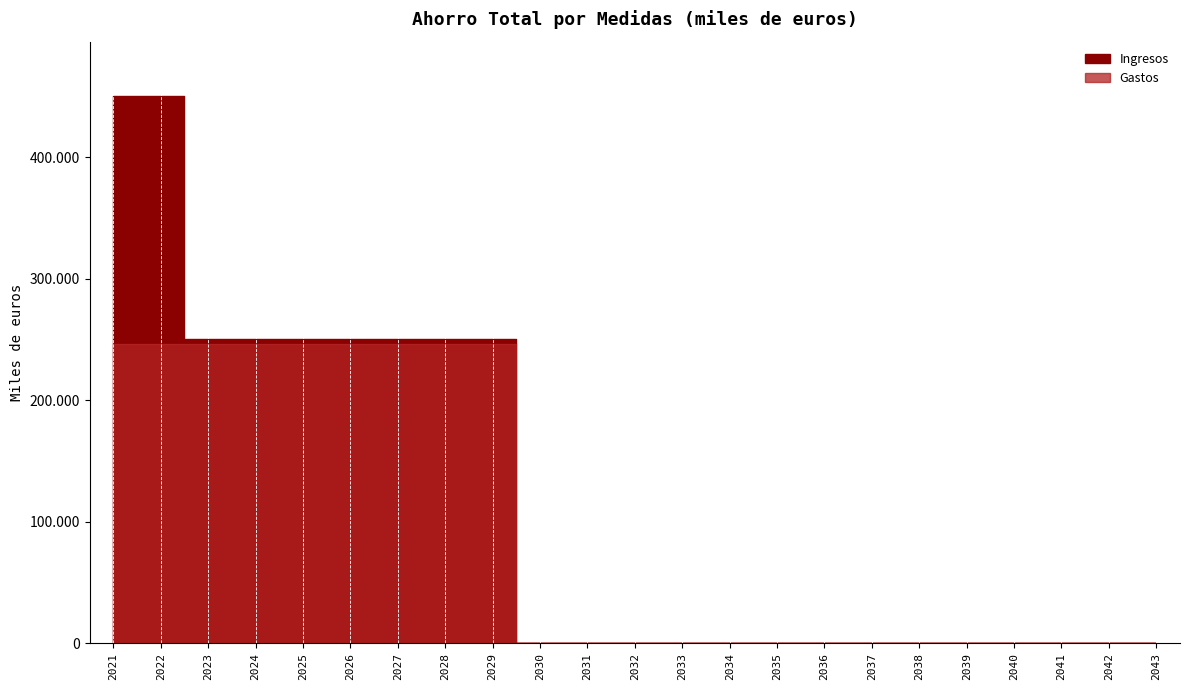

Which has a higher value, 2030 or 2031?

2030